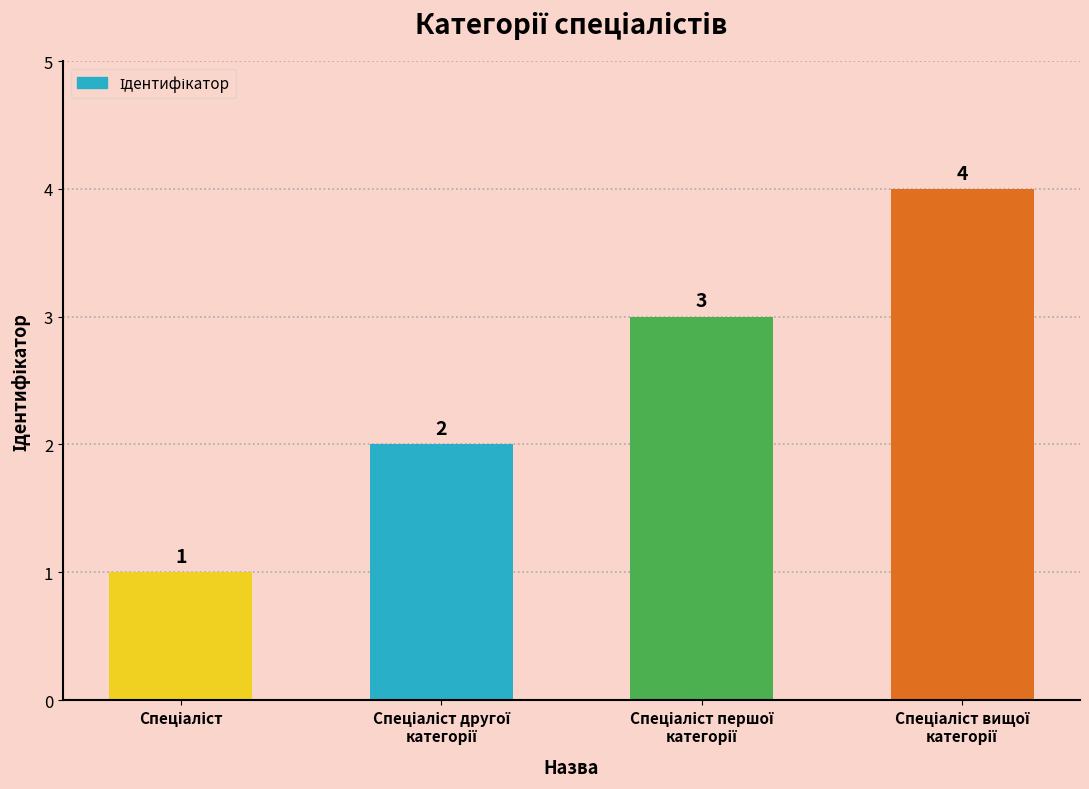

Does the chart contain stacked bars?

No